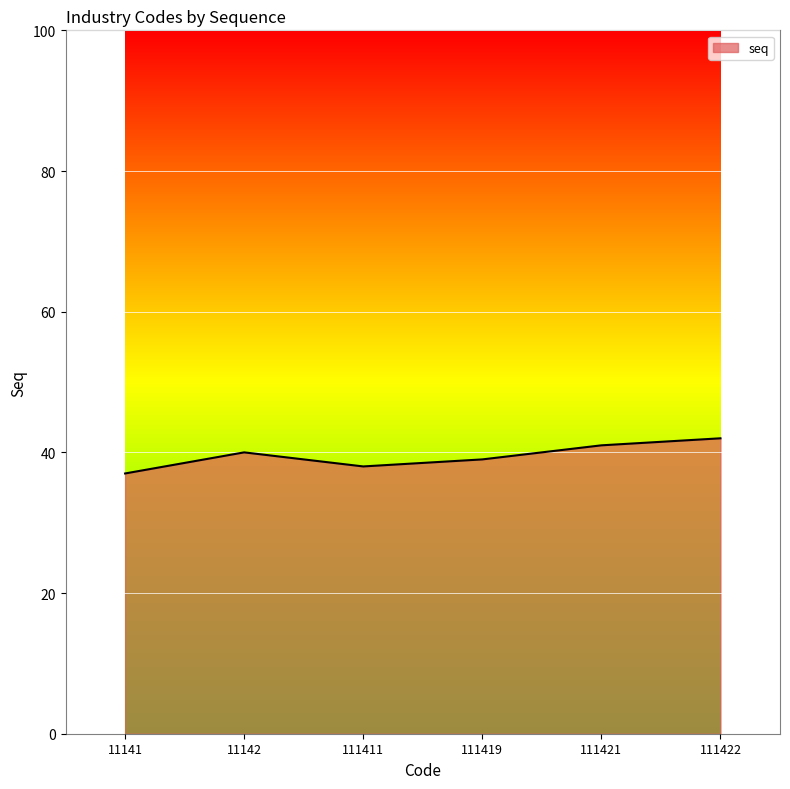

What is the change in value from 111419 to 111421?

+2